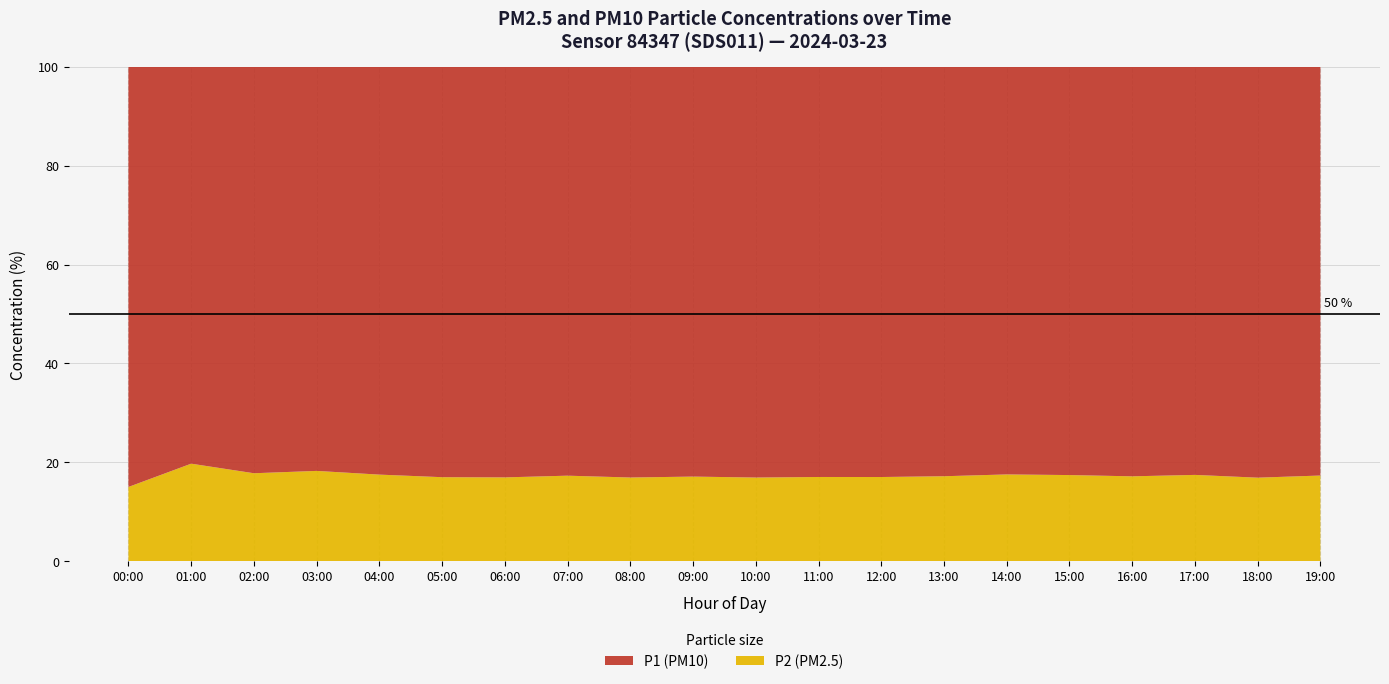

What is the total value across all series at 11:00?

100.0